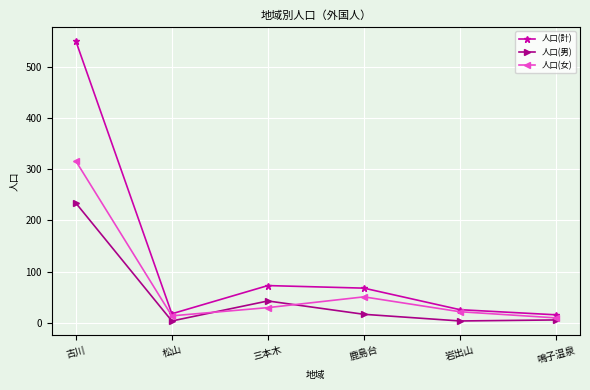

Between 岩出山 and 鳴子温泉, which series saw the biggest shift?

人口(女)